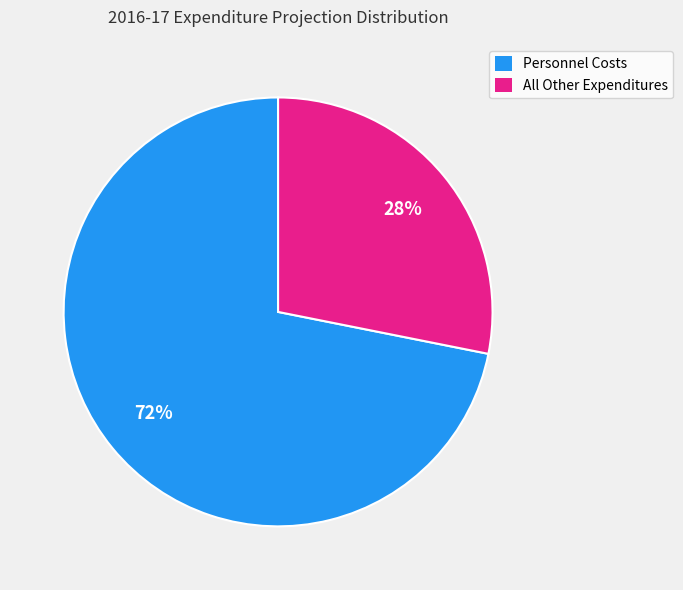

Approximately how many times larger is the value at Personnel Costs compared to All Other Expenditures?

2.6